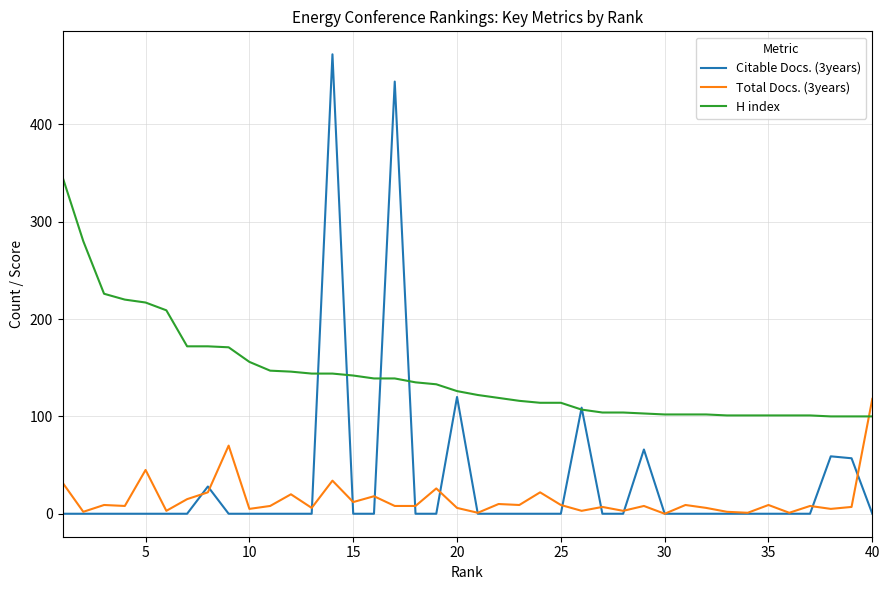

List the series in order of their peak value, highest first.

Citable Docs. (3years), H index, Total Docs. (3years)